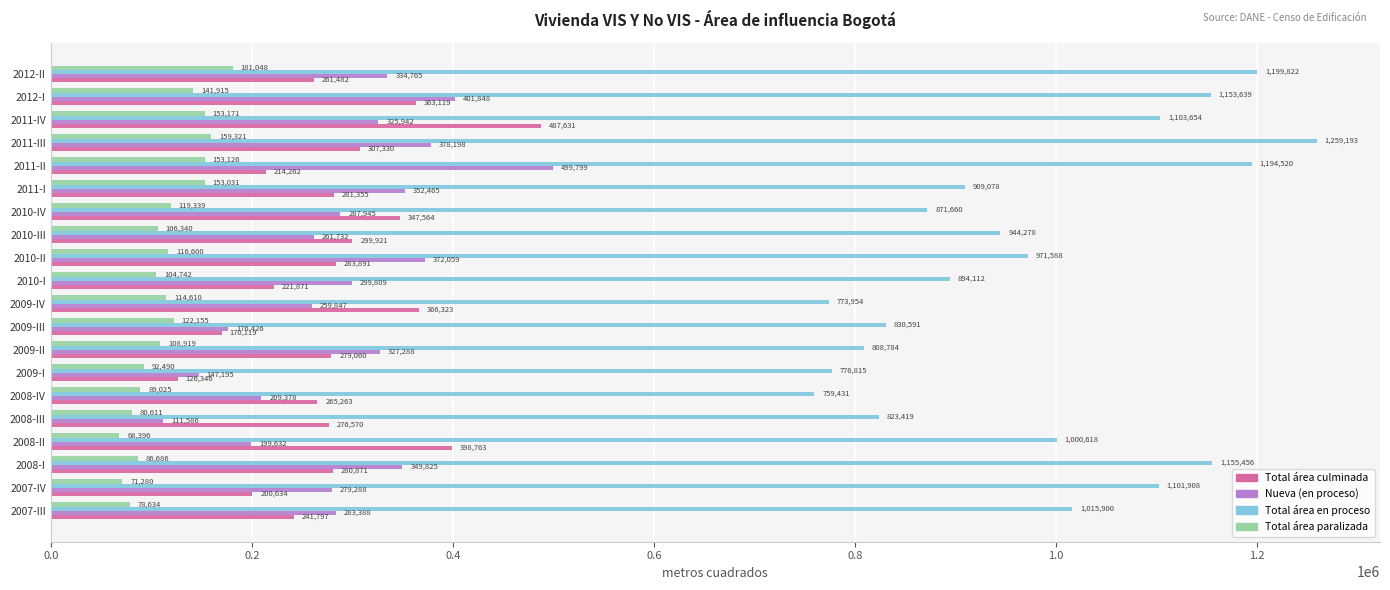

At how many categories does at least one series exceed 381140?

20